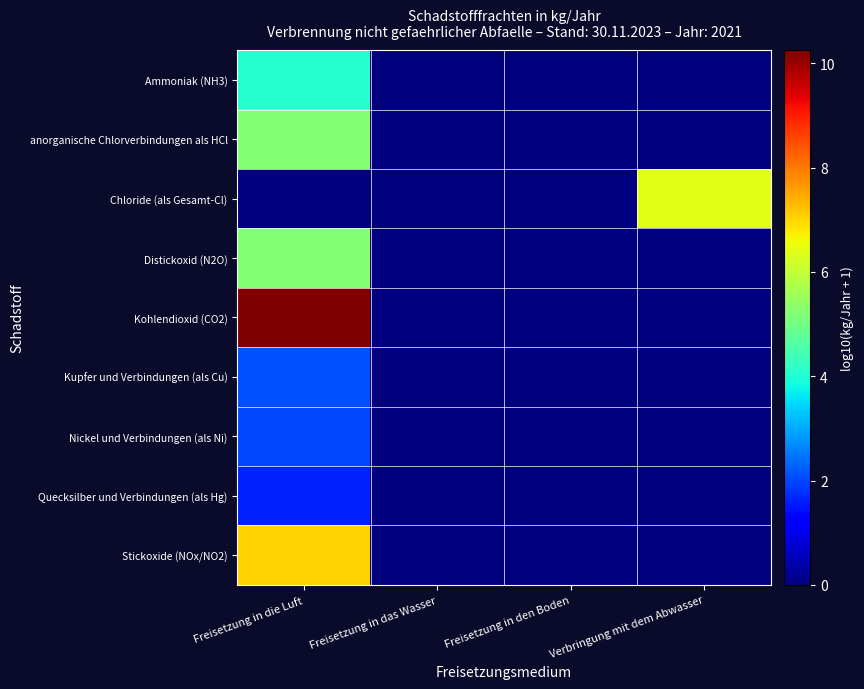

What is the total value across all series at Freisetzung in die Luft?

37.6